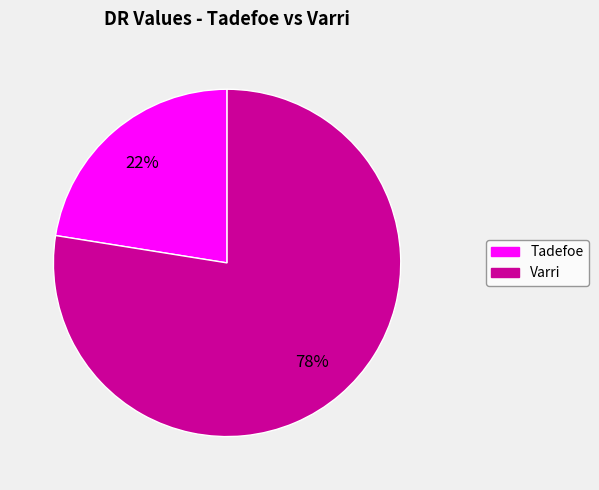

Rank the categories by value from lowest to highest.

Tadefoe, Varri